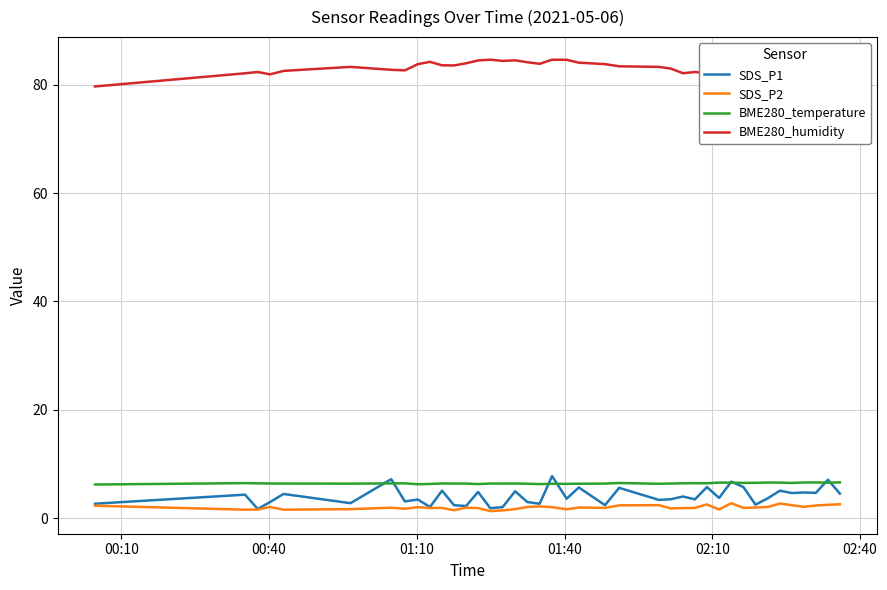

Which series has the largest range (max minus min)?

SDS_P1